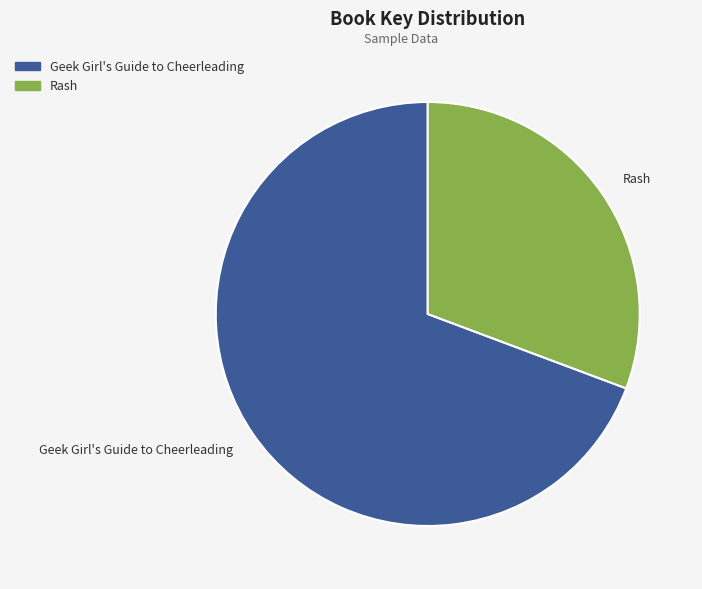

Approximately how many times larger is the value at Geek Girl's Guide to Cheerleading compared to Rash?

2.3